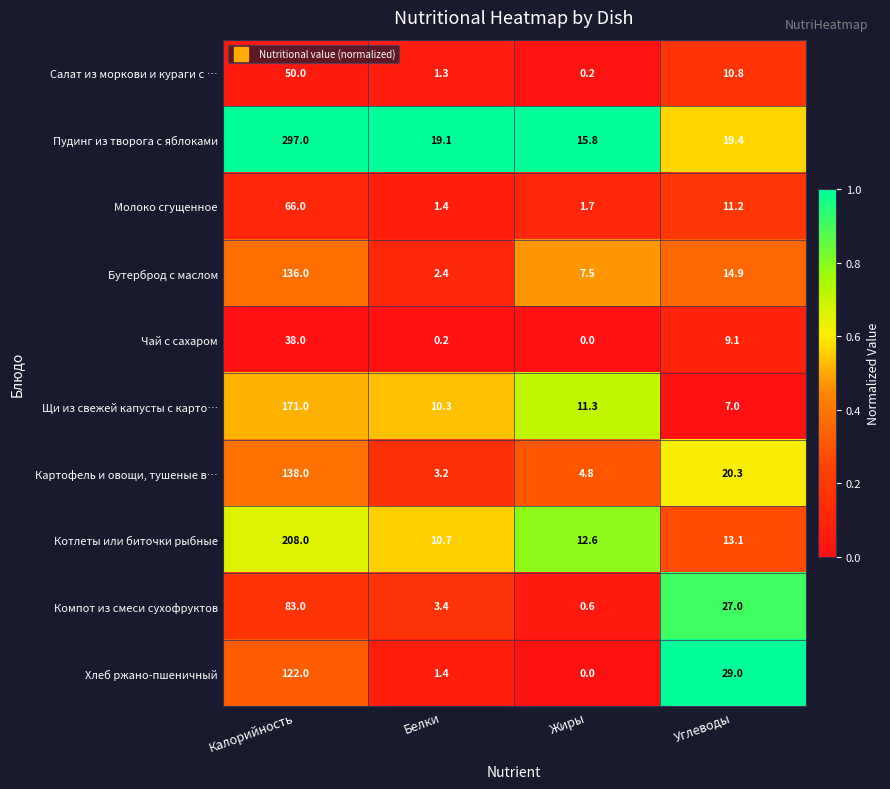

What is the spread (max minus min) of values at Калорийность?

259.0